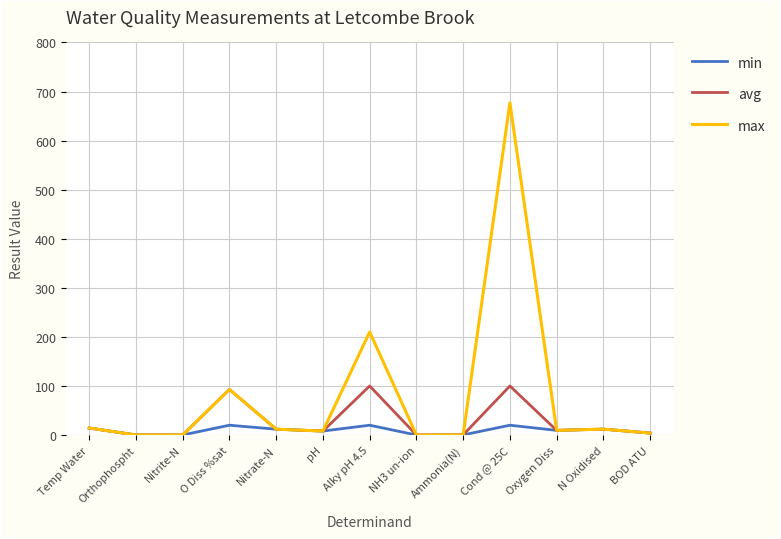

What is the spread (max minus min) of values at Alky pH 4.5?

190.0